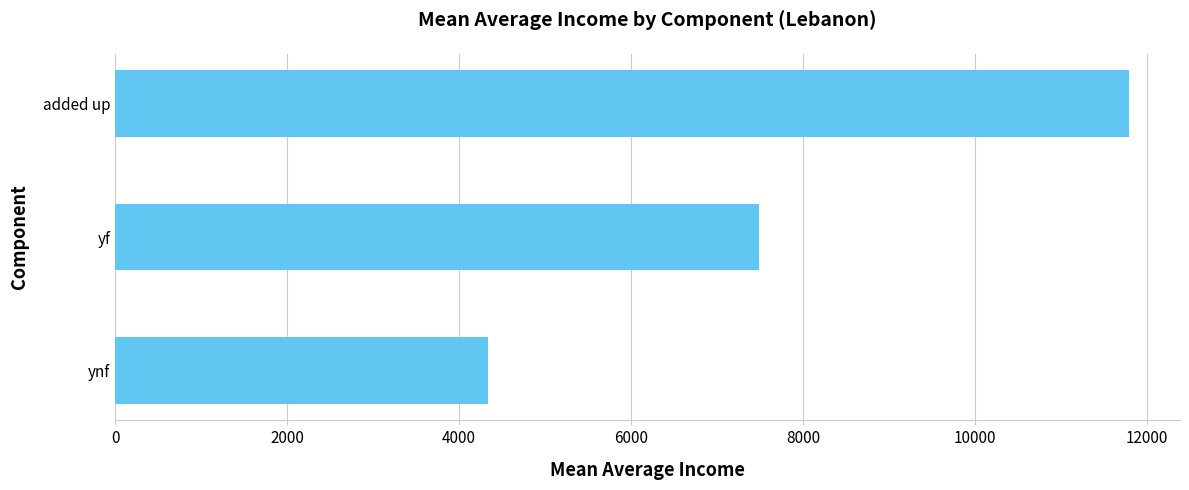

Approximately how many times larger is the value at ynf compared to yf?

0.6